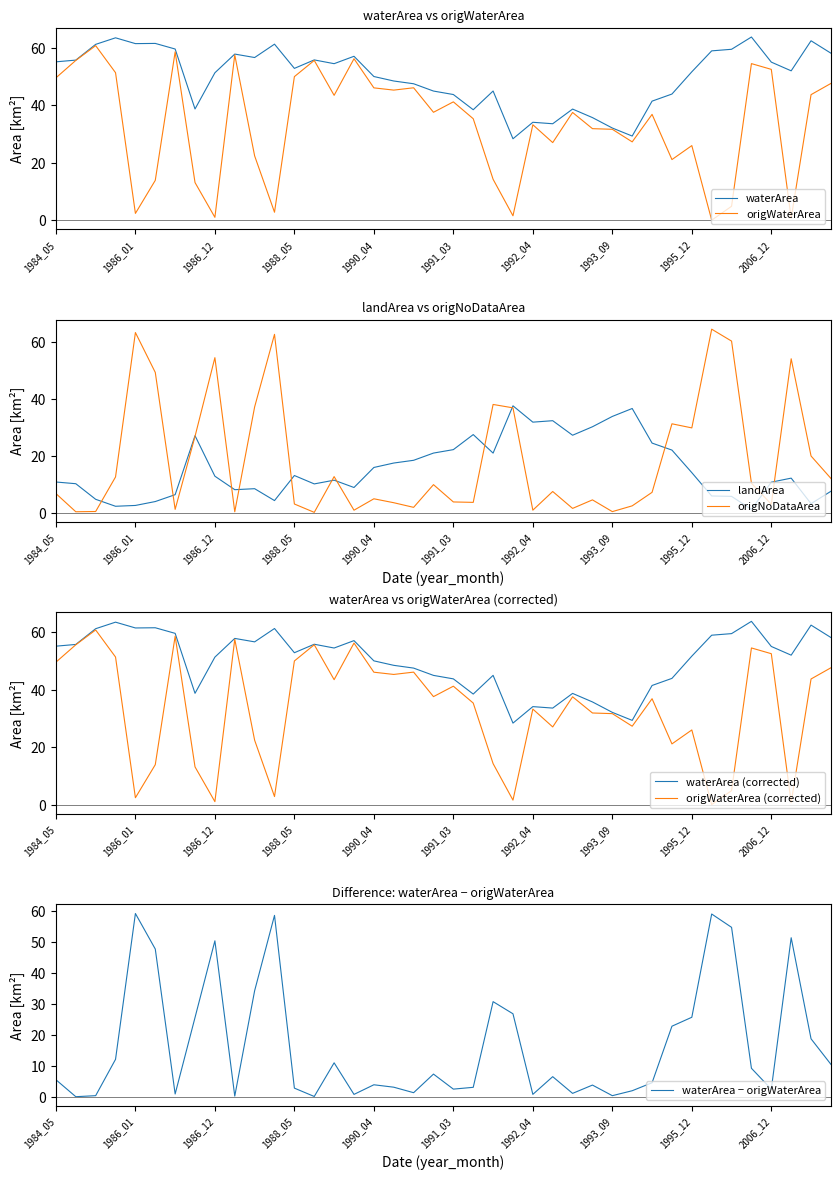

What is the total value across all series at 1989_05?

122.2